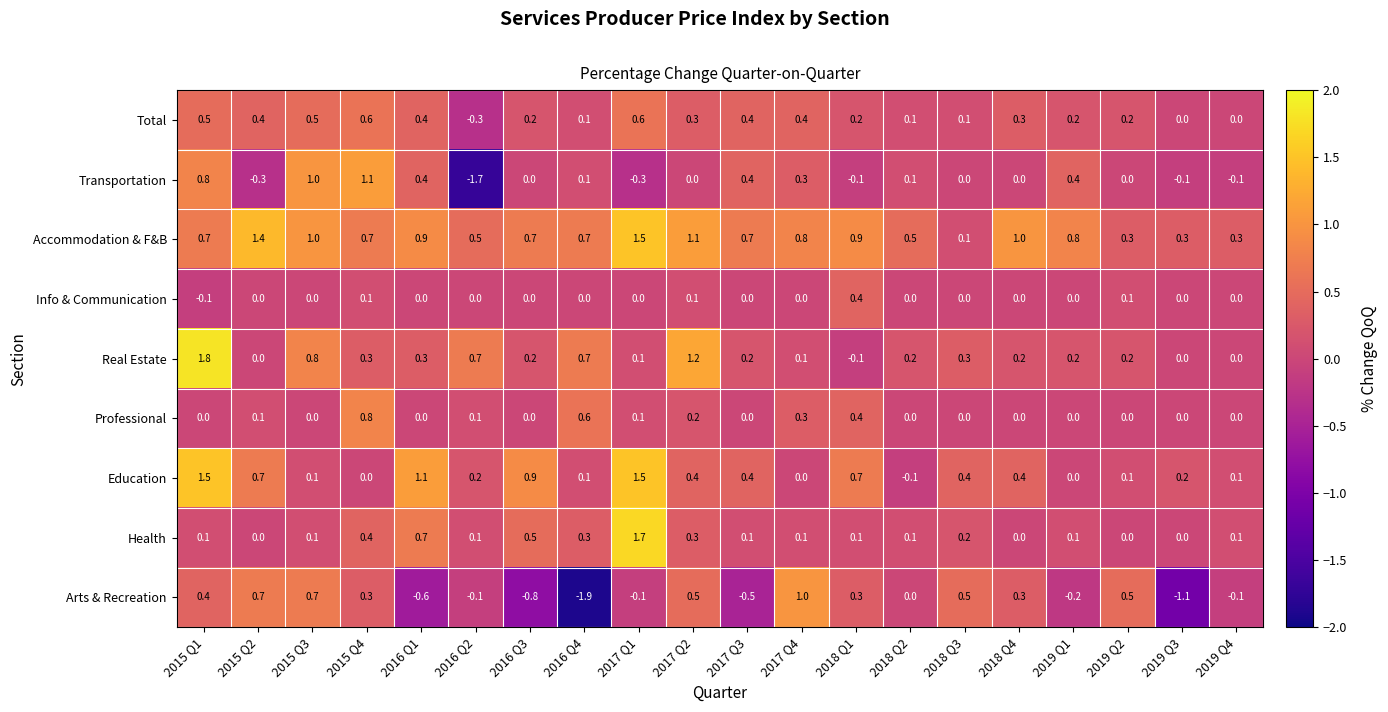

At which label does Total first exceed 0?

2015 Q1